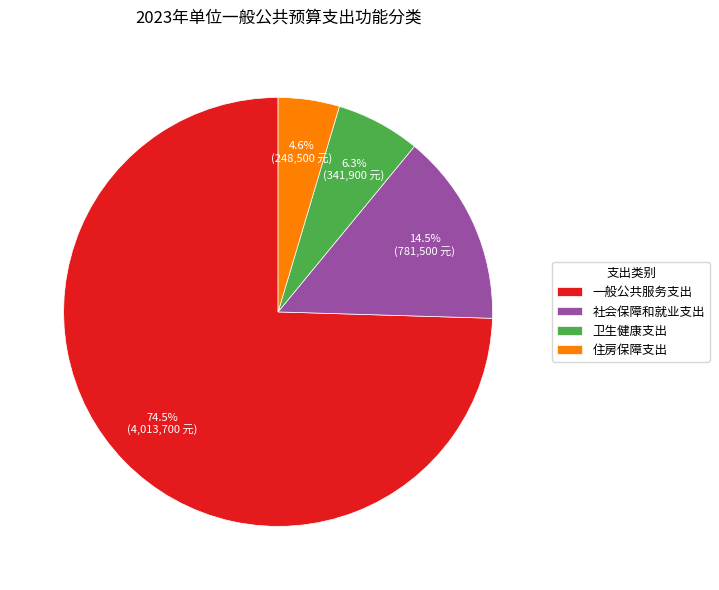

To the nearest percent, what is the combined percentage of 卫生健康支出 and 社会保障和就业支出?

21%